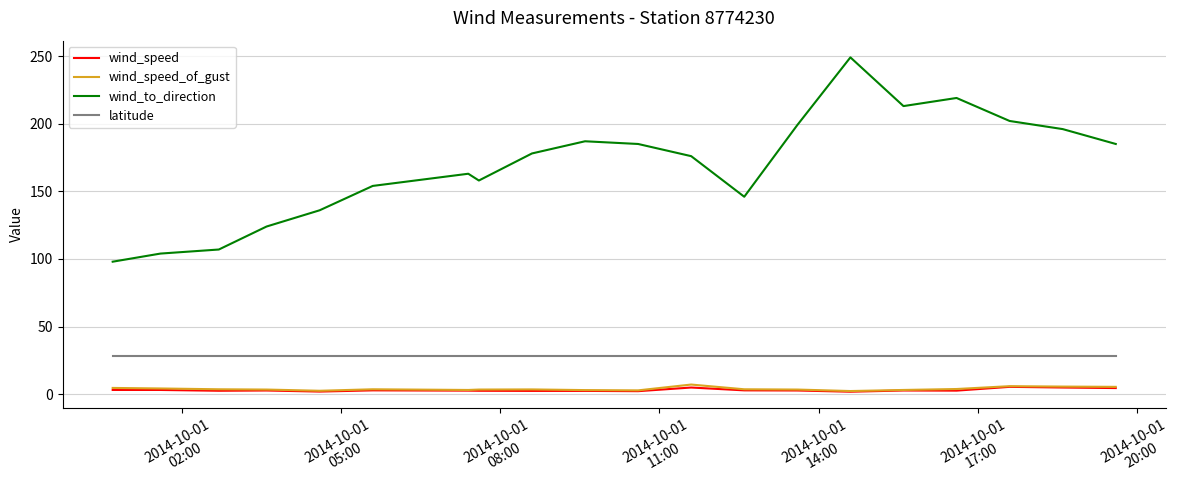

True or false: latitude and wind_speed cross at least once.

False